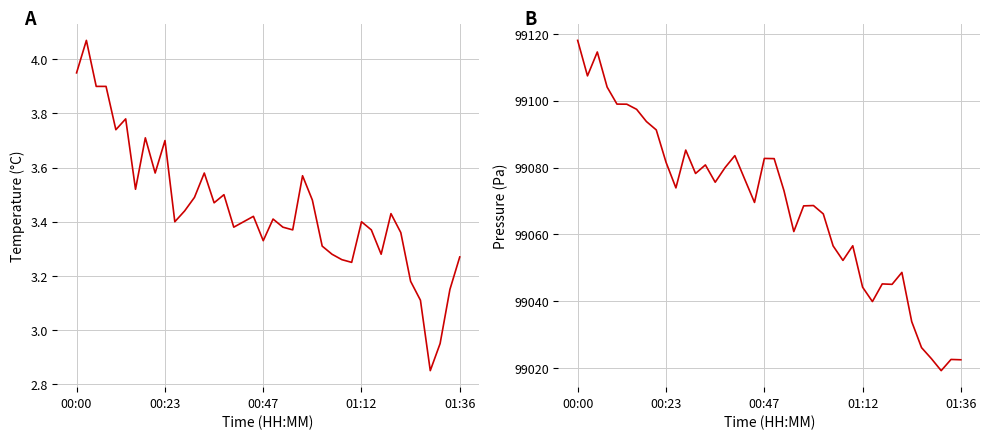

What position from the right is 16?

24